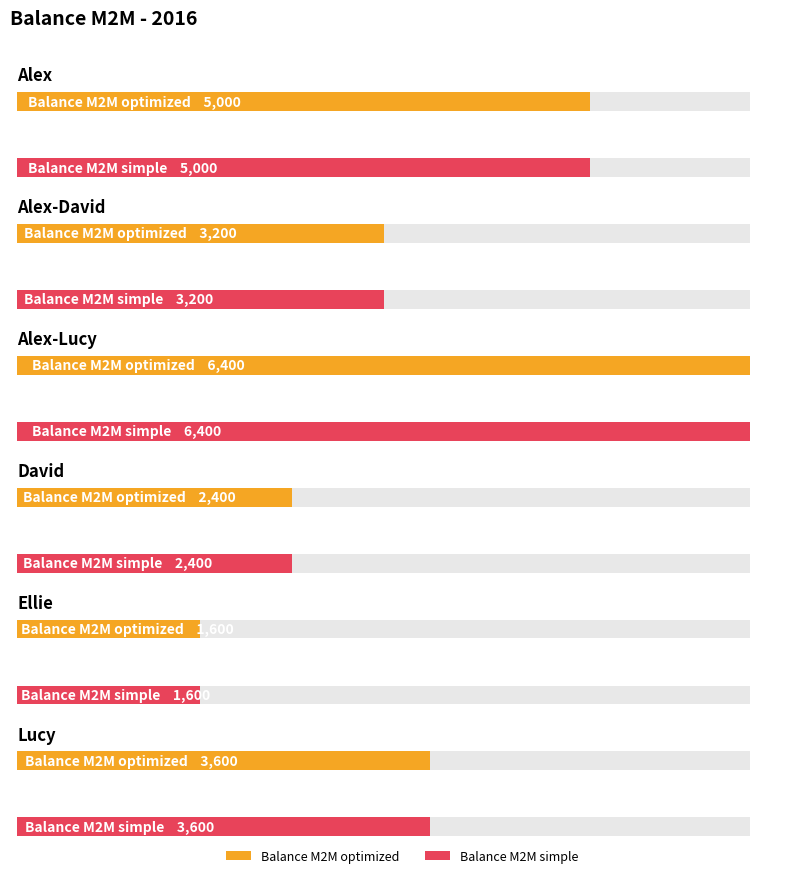

List the series in order of their peak value, highest first.

Balance M2M optimized, Balance M2M simple